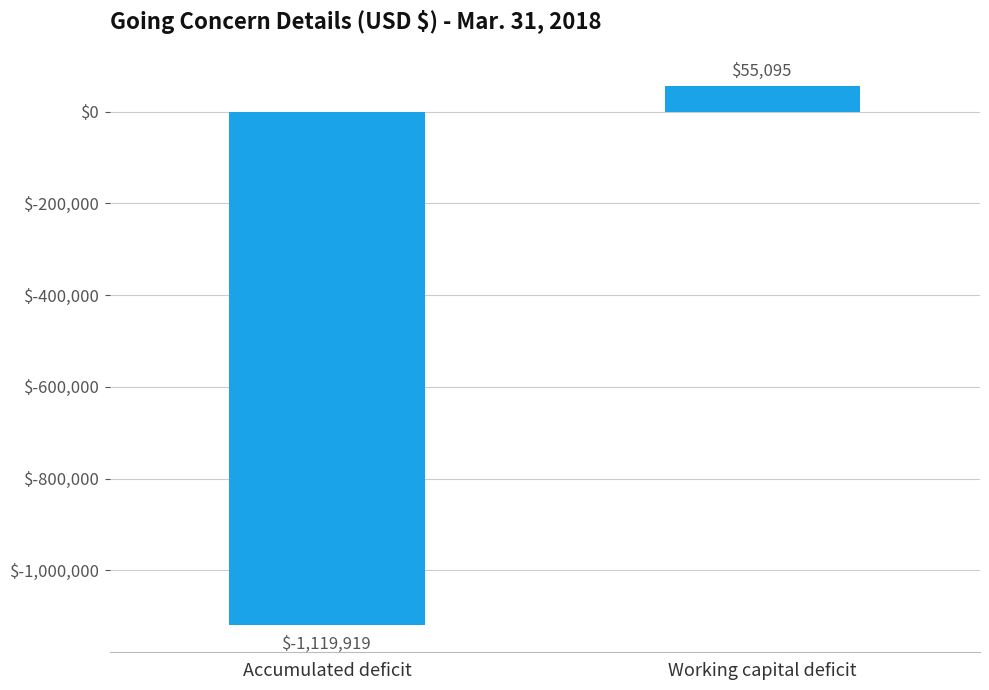

Between Accumulated deficit and Working capital deficit, which is larger?

Working capital deficit